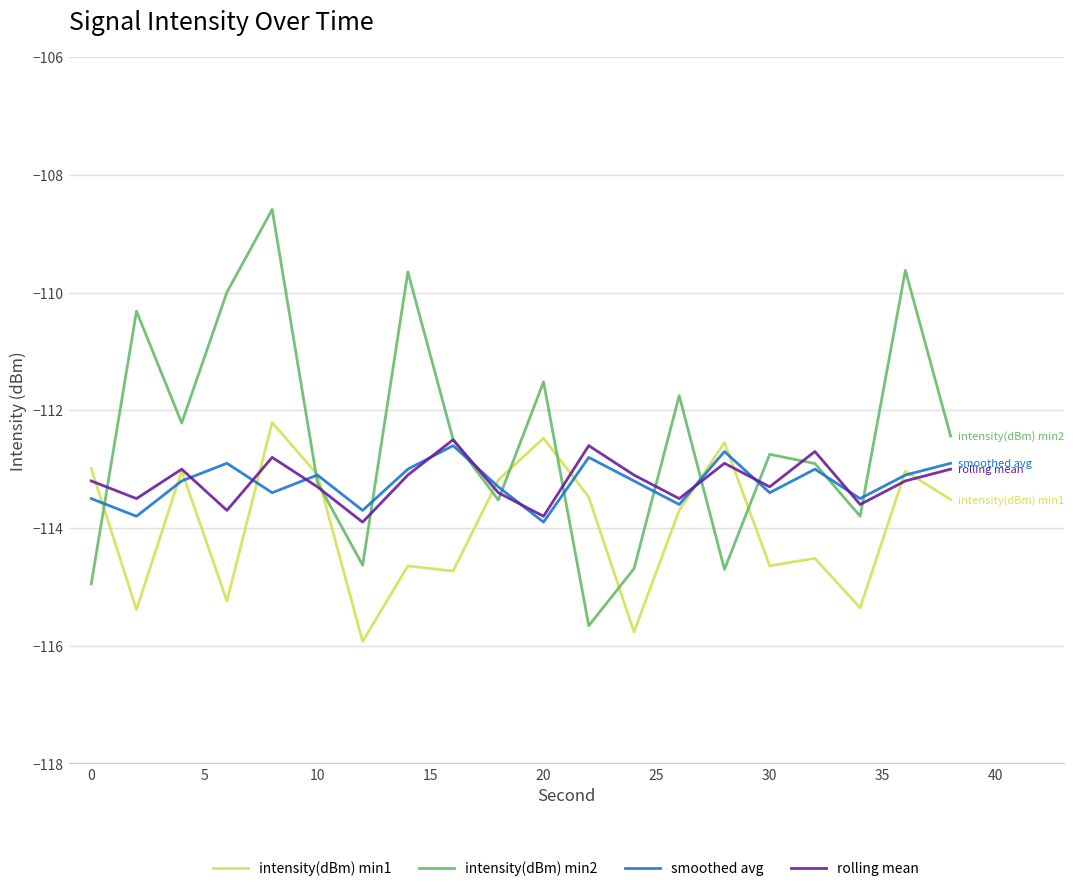

Which series has the largest range (max minus min)?

intensity(dBm) min2